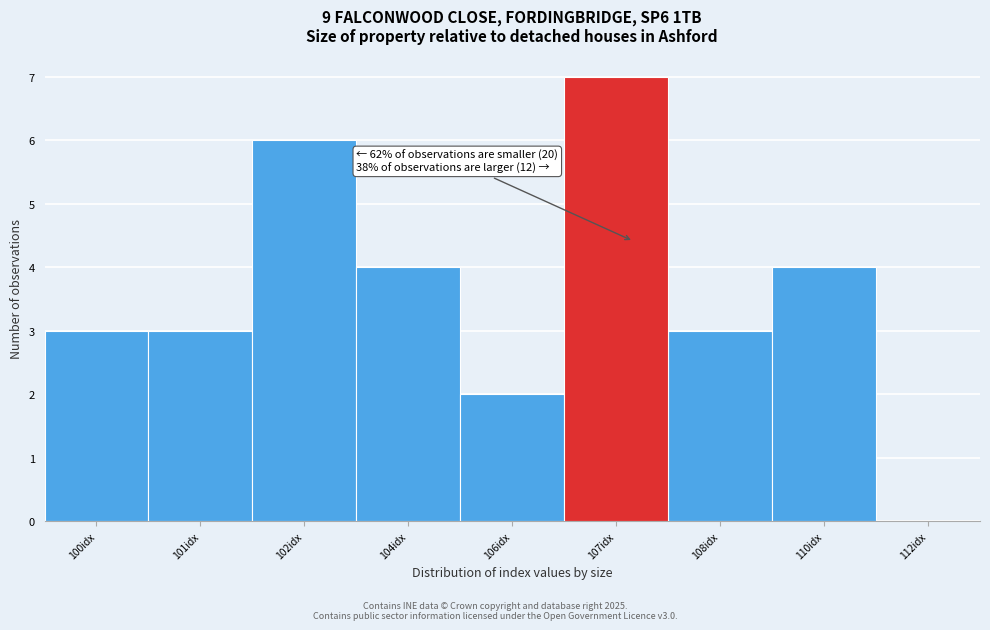

Reading left to right, extract all data points from this chart.

100idx=3	101idx=3	102idx=6	104idx=4	106idx=2	107idx=7	108idx=3	110idx=4	112idx=0